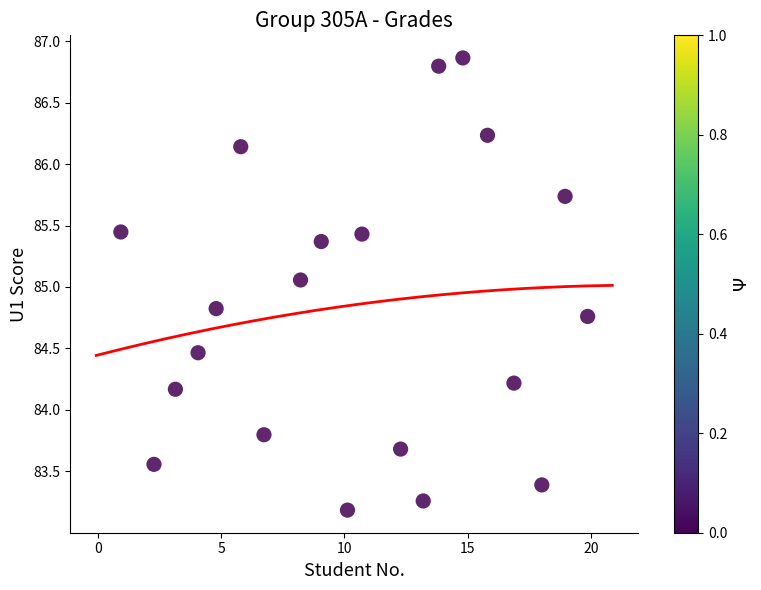

What is the range of X values (max minus min)?

19.0